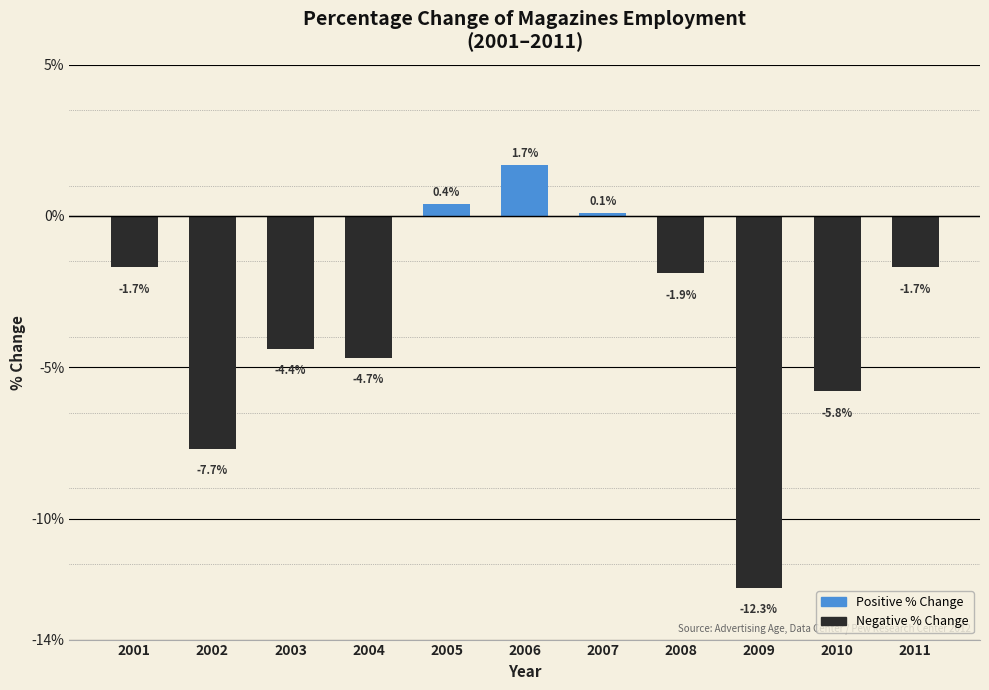

Reading left to right, list all the values displayed in this chart.

2001=-1.7	2002=-7.7	2003=-4.4	2004=-4.7	2005=0.4	2006=1.7	2007=0.1	2008=-1.9	2009=-12.3	2010=-5.8	2011=-1.7